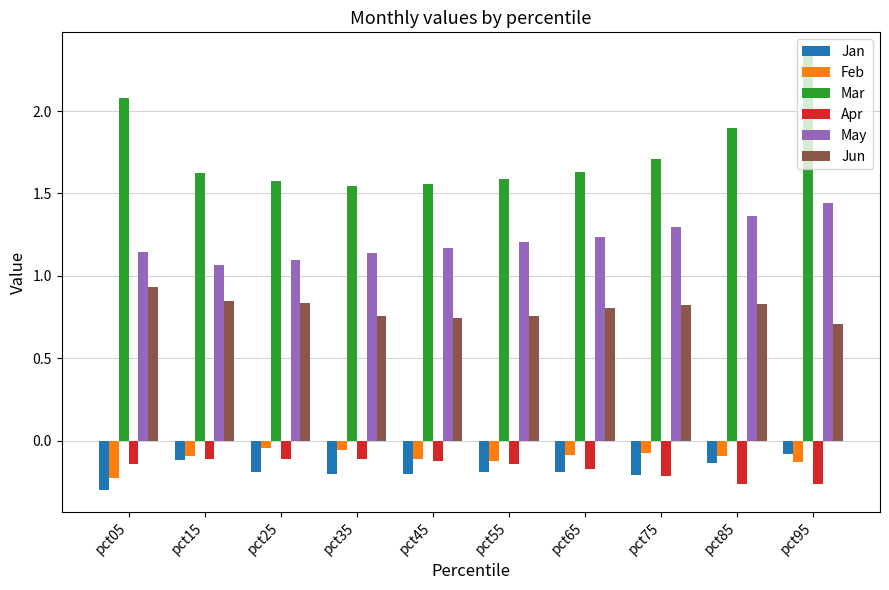

What is the difference between the maximum and minimum values in the May series?

0.4